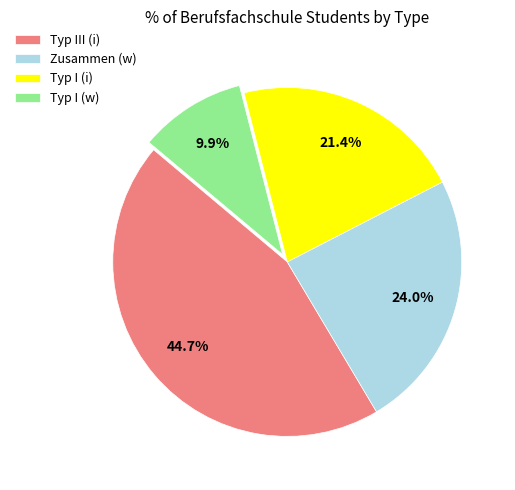

What is the smallest slice in the pie chart?

Typ I (w)